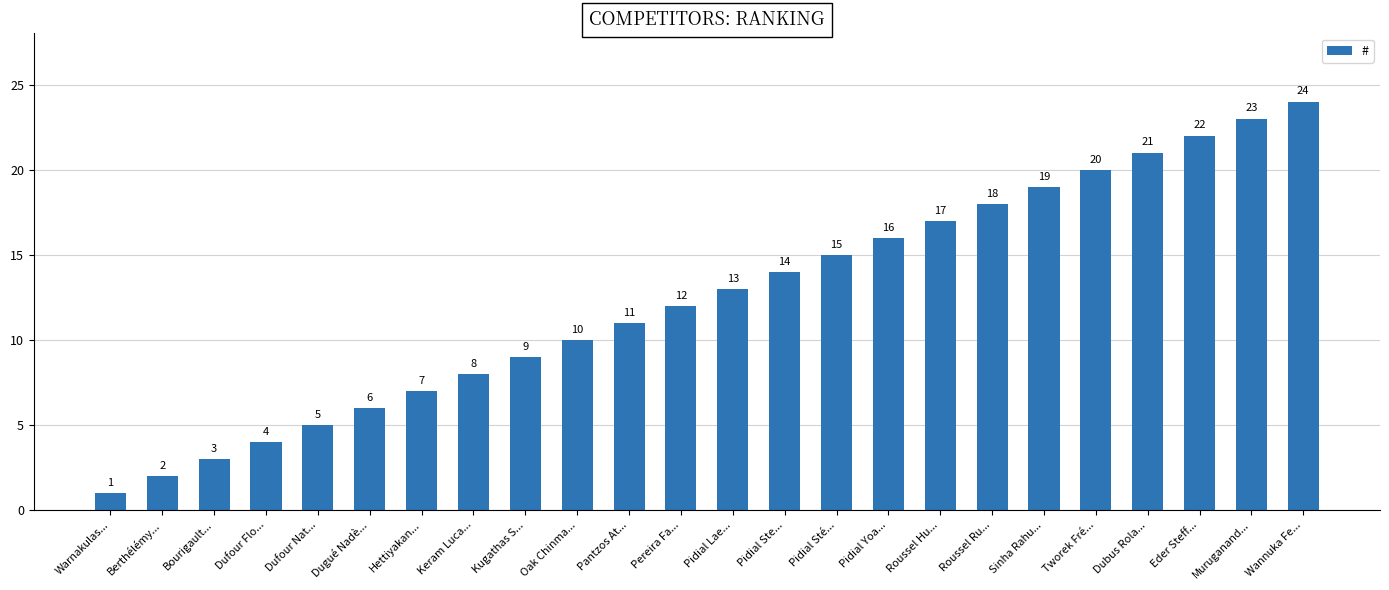

How many series are shown in this chart?

1